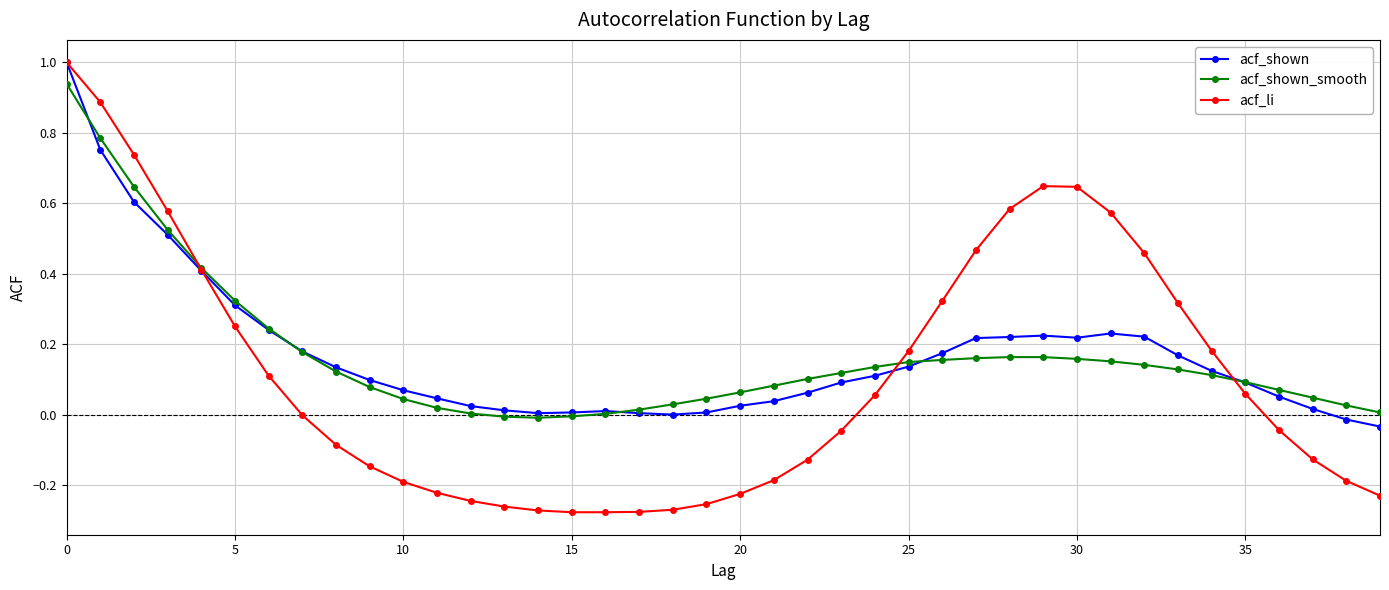

Which series has the widest spread of values?

acf_li